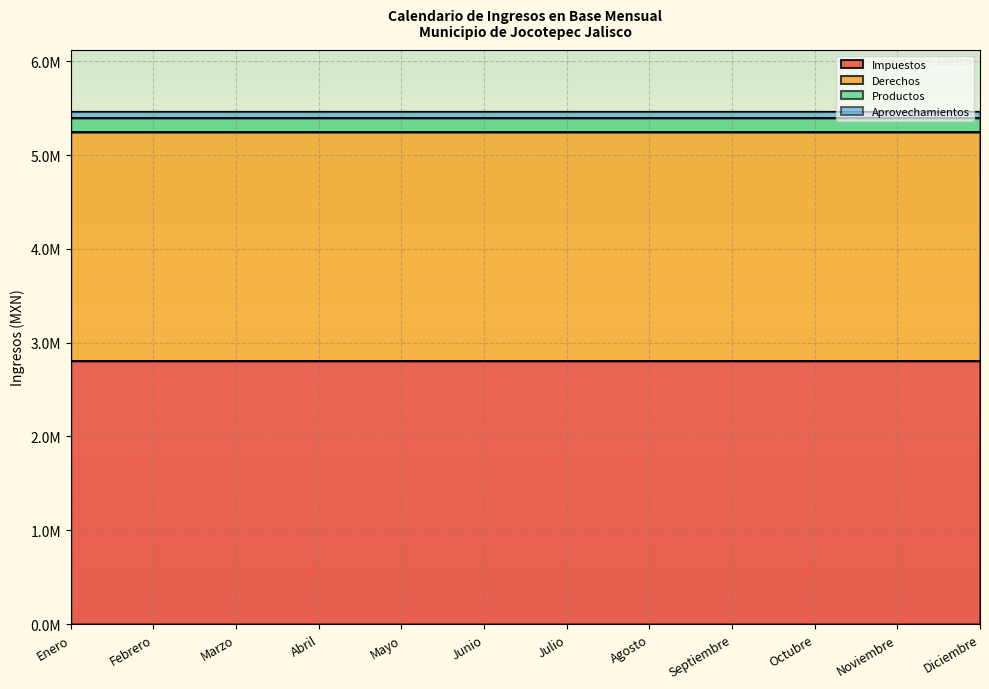

What is the label of the 12th point from the right?

Enero